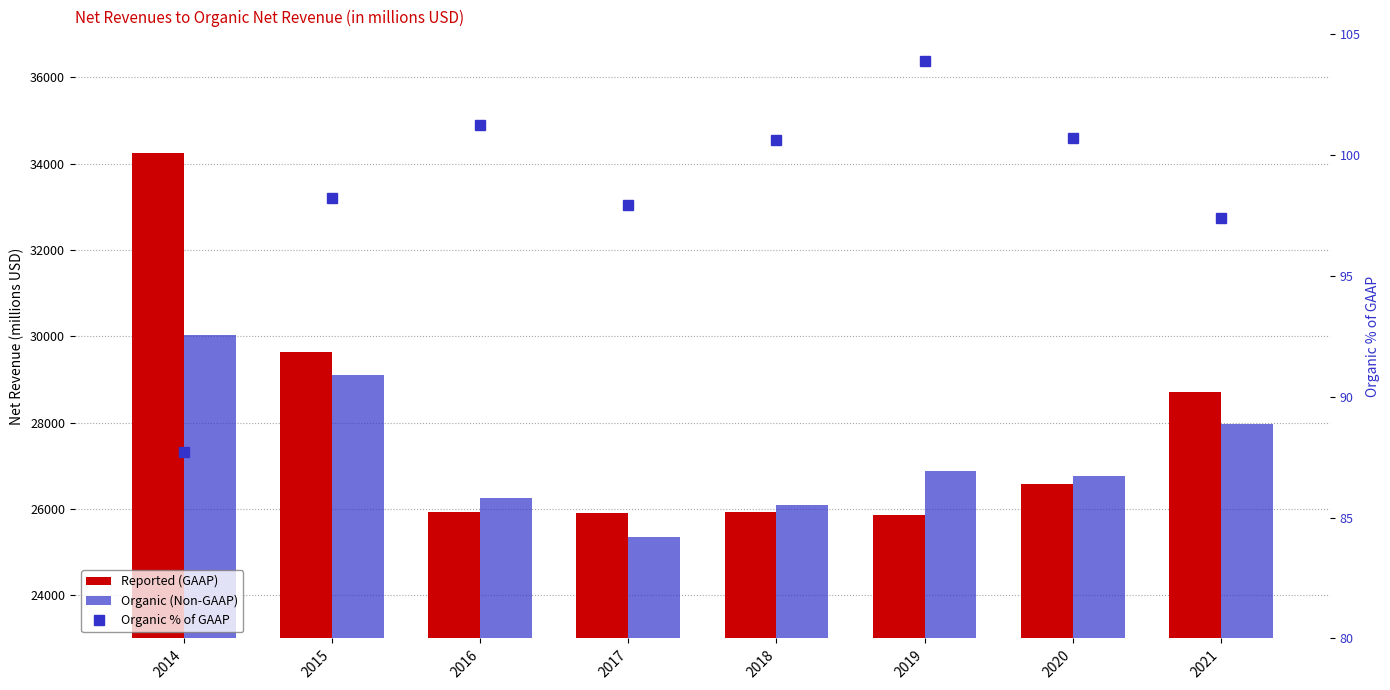

At how many categories does at least one series exceed 26129?

6